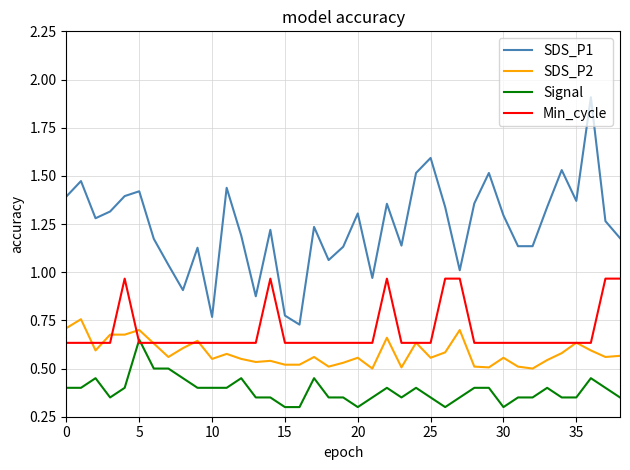

List the series in order of their peak value, highest first.

SDS_P1, Min_cycle, SDS_P2, Signal